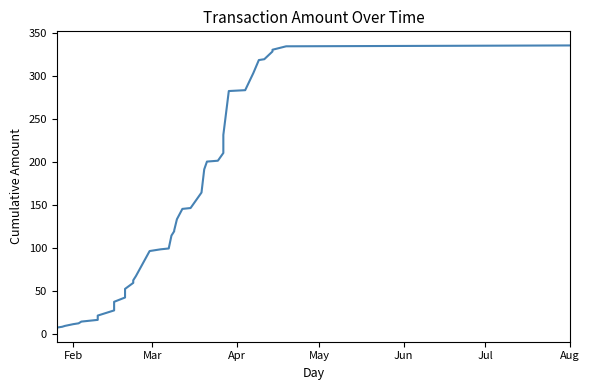

Is it true that the value at 35 is 562?

False